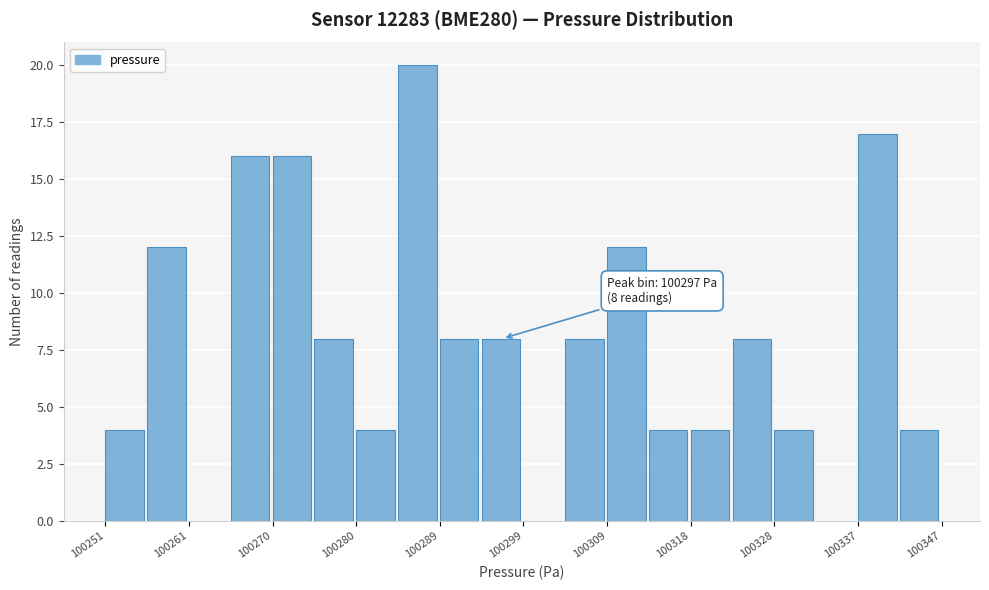

Over which range of the x-axis is the bar tallest?

100285 to 100289